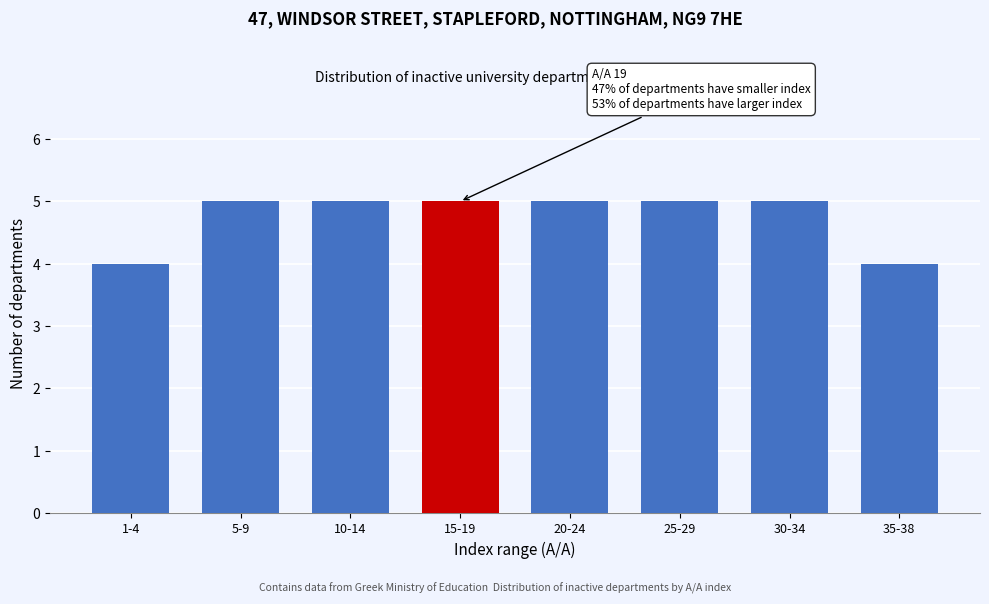

Reading left to right, extract all data points from this chart.

4	5	5	5	5	5	5	4